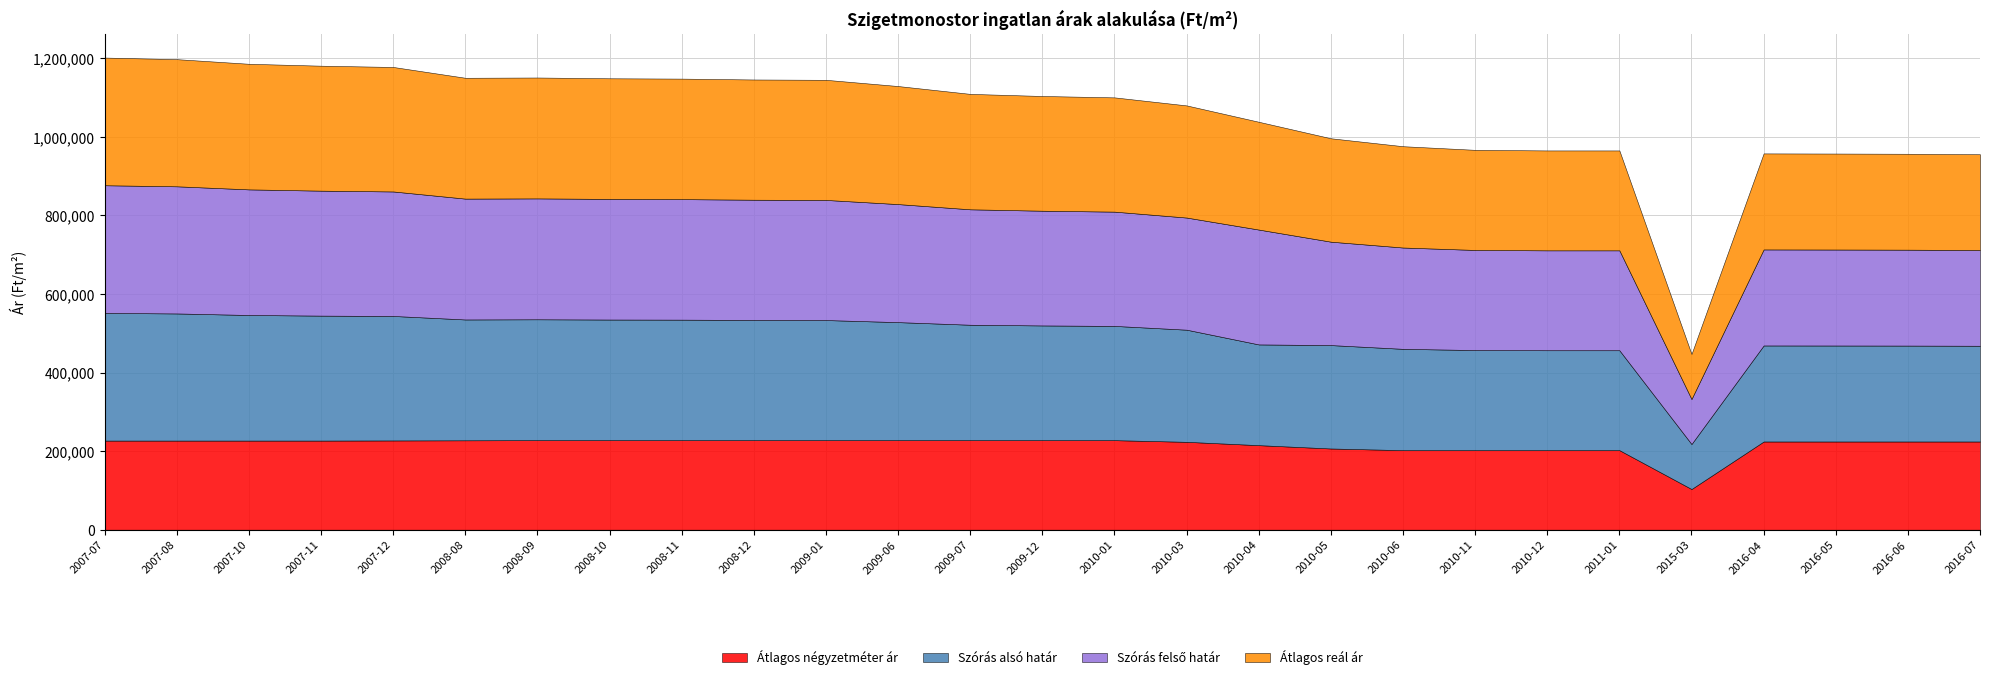

Reading left to right, transcribe all the data shown in this chart.

Átlagos négyzetméter ár: 226890	226890	226890	226890	227249	227607	227966	227966	227966	227966	227966	227966	227966	227966	227966	223729	215254	206779	202542	202542	202542	202542	103571	224576	224576	224576	224576
Szórás alsó határ: 325020	323658	319741	318120	316917	307624	307733	307077	306797	306053	305774	300491	293839	292053	290874	285467	256439	263233	257913	254833	254327	254327	114575	244465	244344	244164	243745
Szórás felső határ: 325020	323658	319741	318120	316917	307624	307733	307077	306797	306053	305774	300491	293839	292053	290874	285467	292393	263233	257913	254833	254327	254327	114575	244465	244344	244164	243745
Átlagos reál ár: 325020	323658	319741	318120	316917	307624	307733	307077	306797	306053	305774	300491	293839	292053	290874	285467	274416	263233	257913	254833	254327	254327	114575	244465	244344	244164	243745